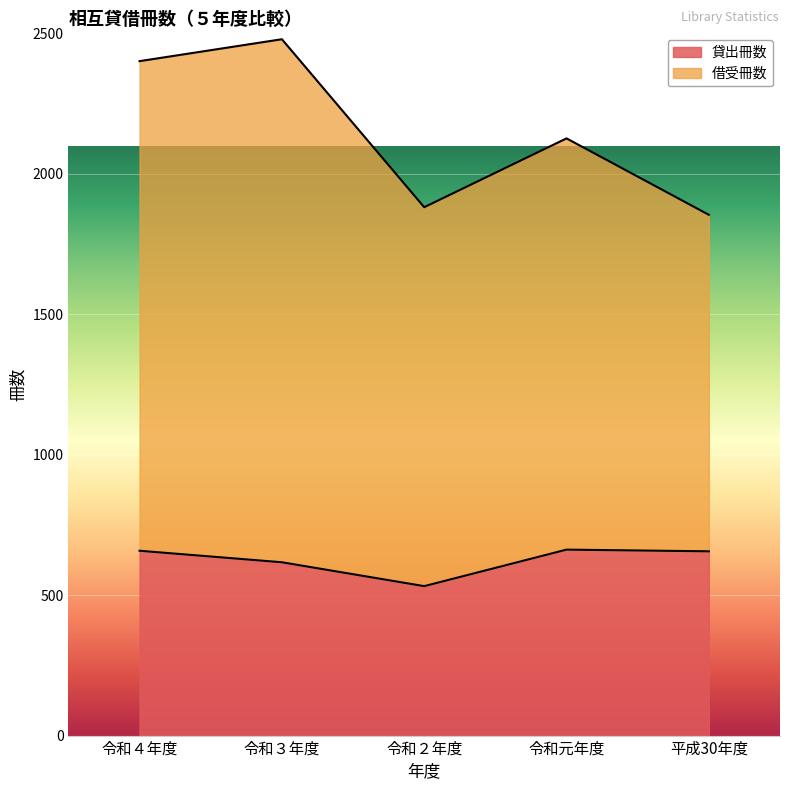

Reading left to right, extract all data points from this chart.

貸出冊数: 令和４年度=658	令和３年度=617	令和２年度=532	令和元年度=662	平成30年度=656
借受冊数: 令和４年度=2401	令和３年度=2479	令和２年度=1881	令和元年度=2126	平成30年度=1854